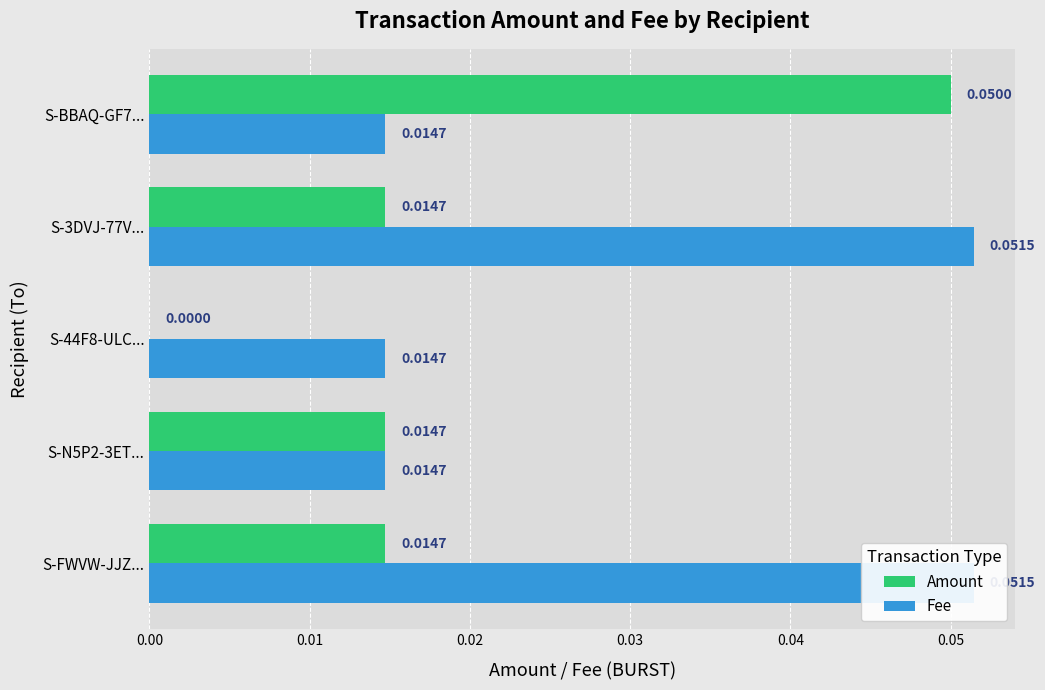

Rank the series by their average value, from lowest to highest.

Amount, Fee